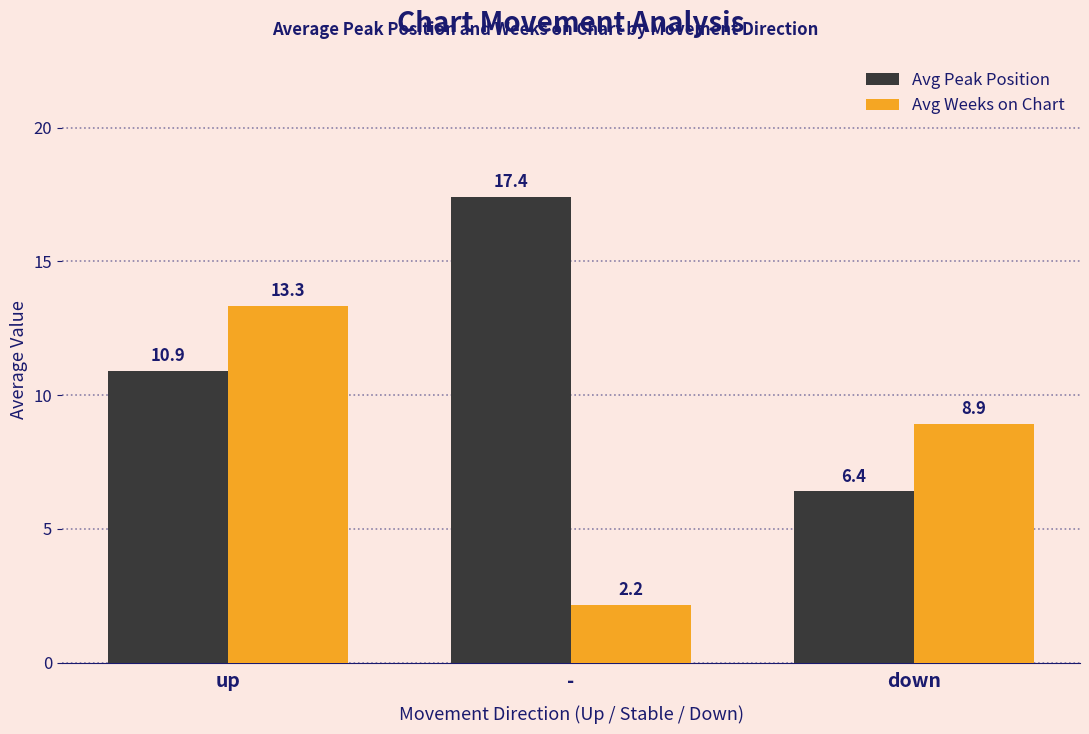

What are all the series names shown in the legend?

Avg Peak Position, Avg Weeks on Chart